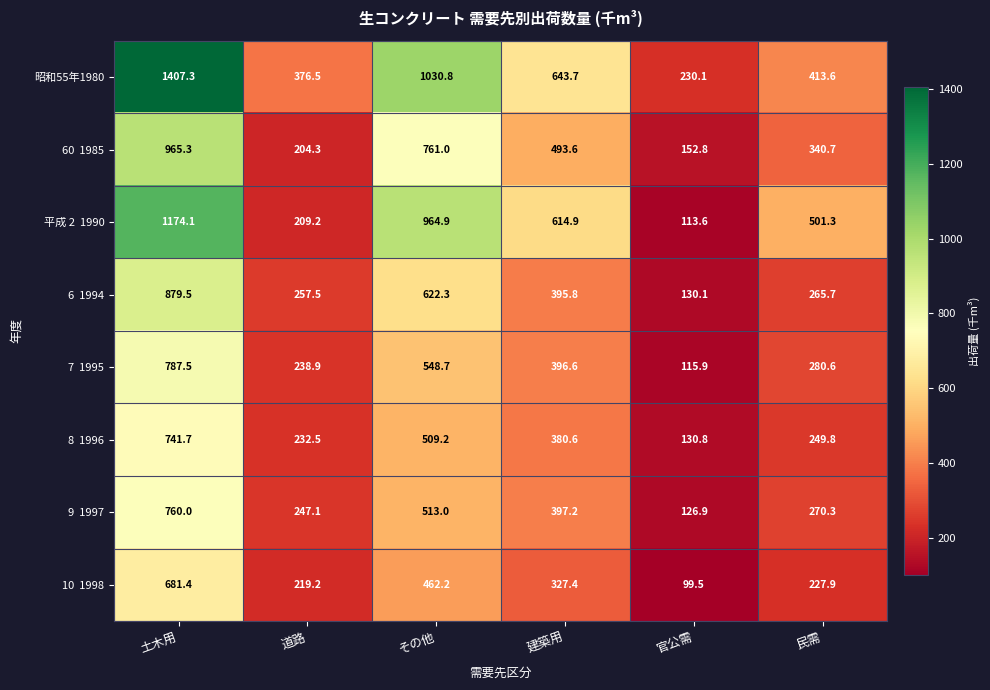

What is the maximum value shown in the chart?

1407.3